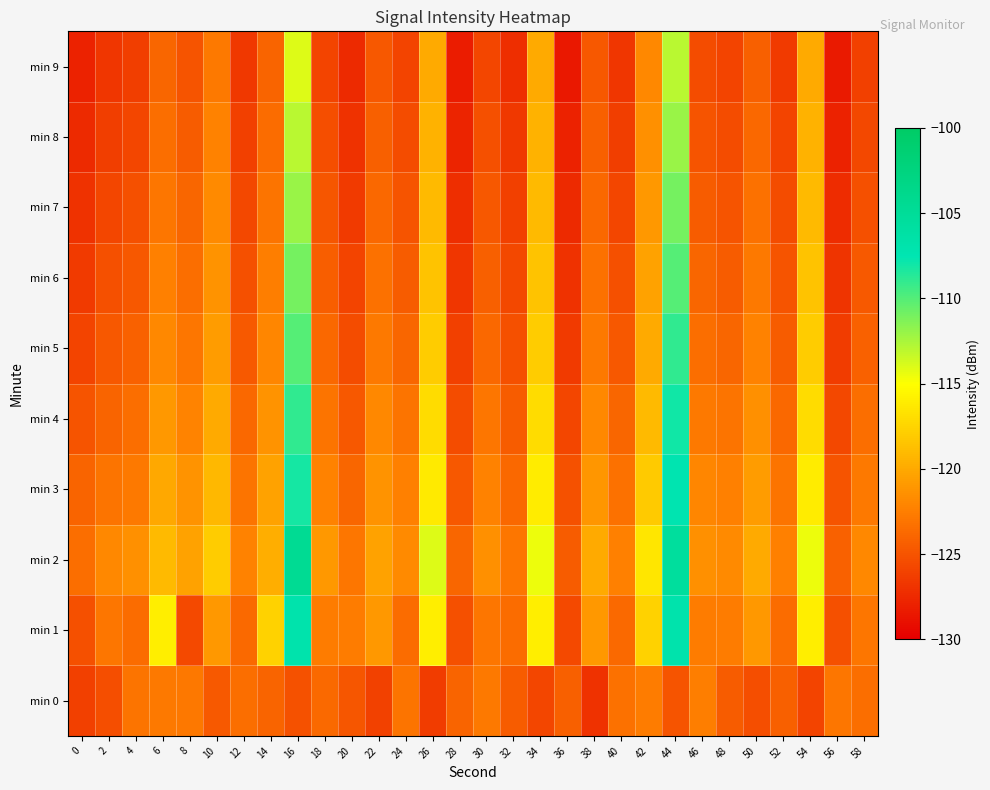

List the series in order of their peak value, highest first.

min 2, min 1, min 3, min 4, min 5, min 6, min 7, min 8, min 9, min 0